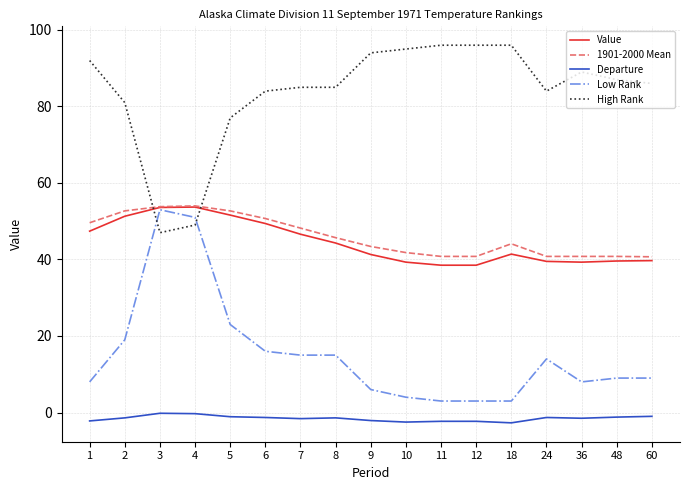

Where does the High Rank series first go above 86?

1